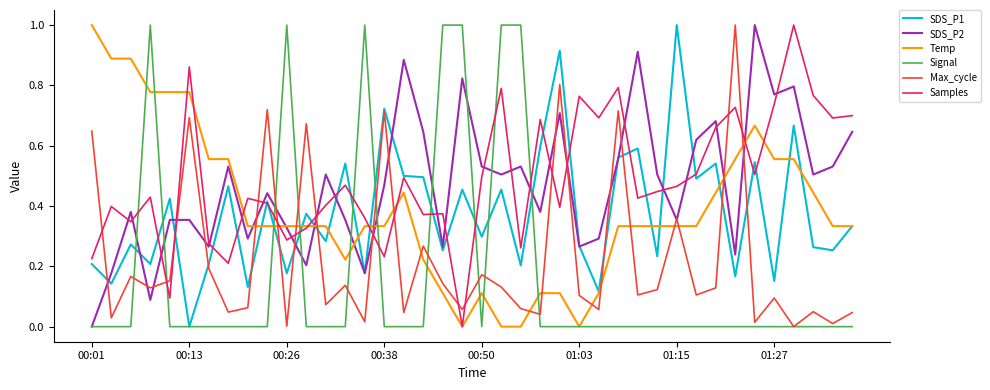

What is the maximum value for SDS_P2?

1.0